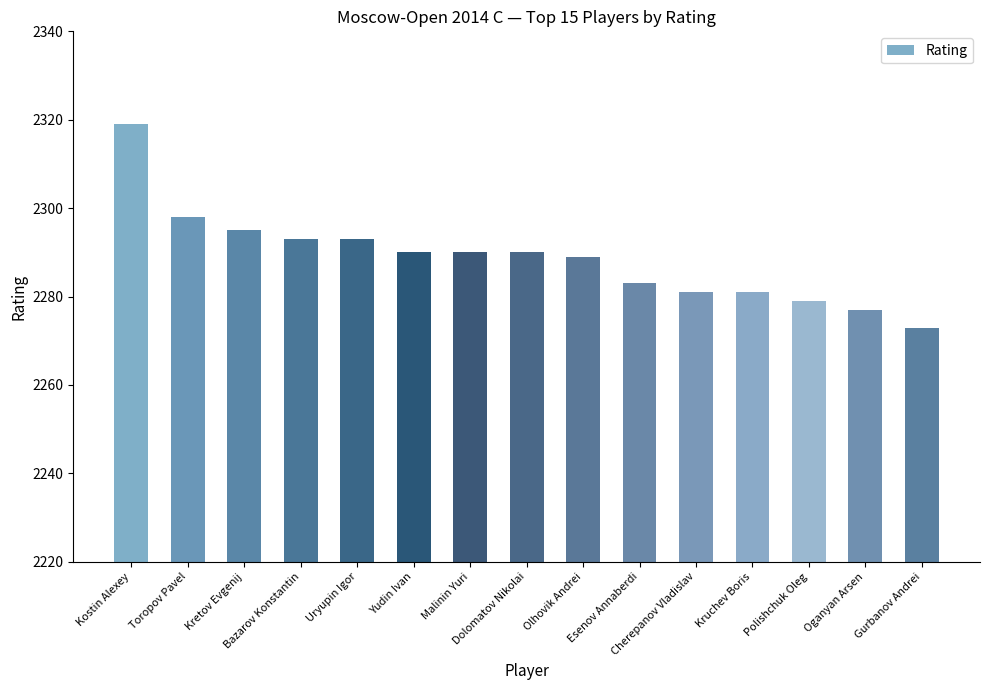

Is it true that the value at Esenov Annaberdi is 2283?

True